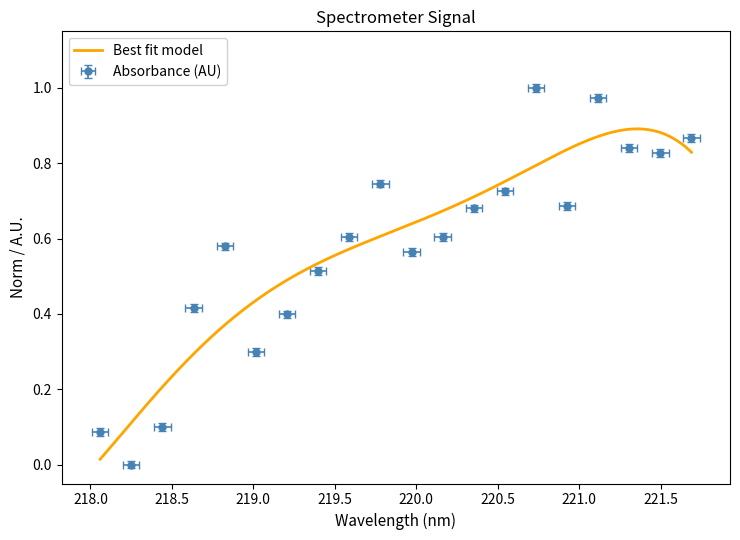

Rank the categories by value from lowest to highest.

218.2508, 218.0596, 218.442, 219.0156, 219.2067, 218.6332, 219.3979, 219.9712, 218.8244, 219.589, 220.1623, 220.3533, 220.9264, 220.5444, 219.7801, 221.4993, 221.3083, 221.6902, 221.1174, 220.7354